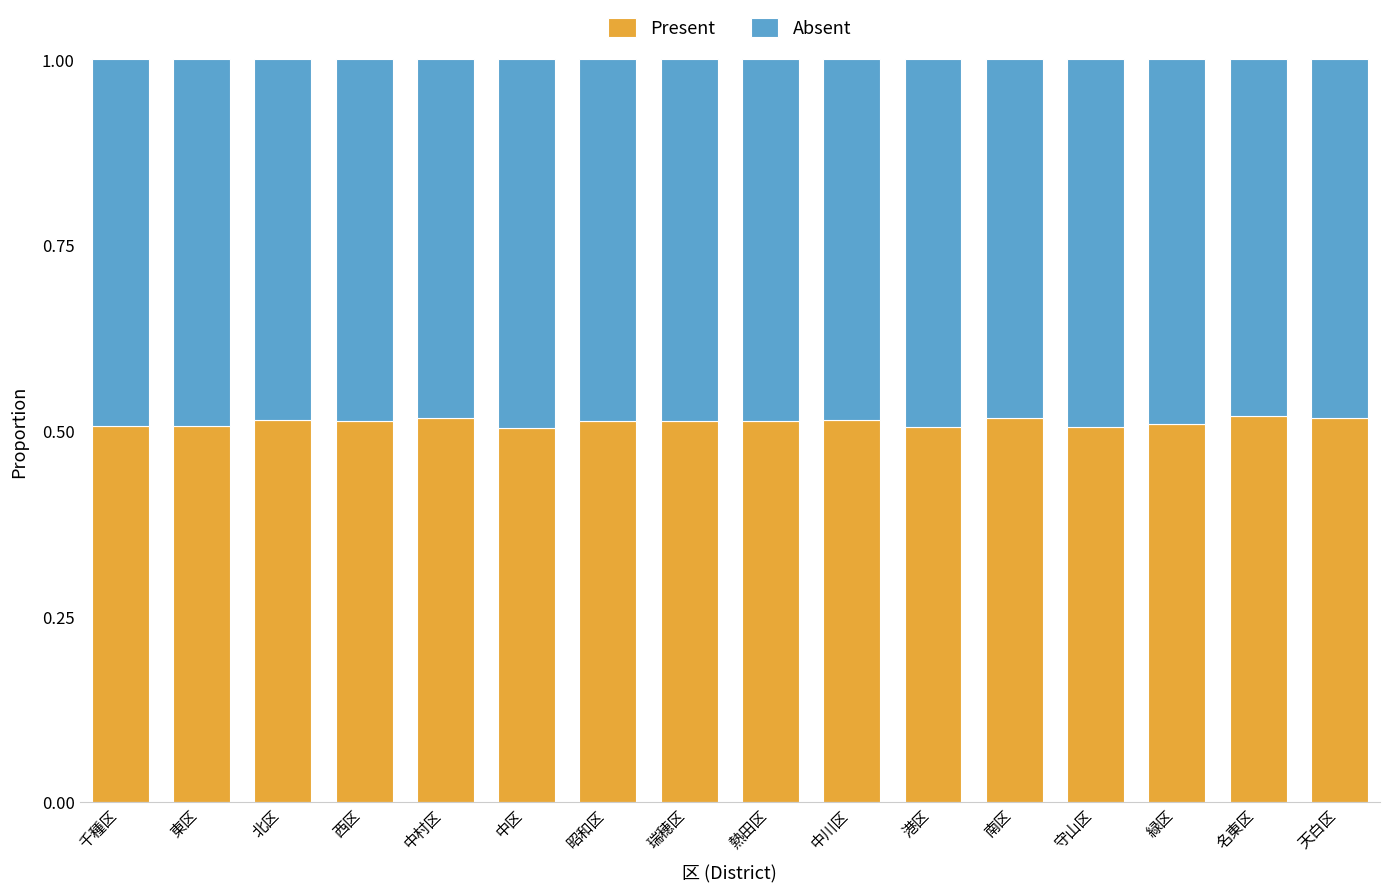

What is the total value across all series at 北区?

1.0